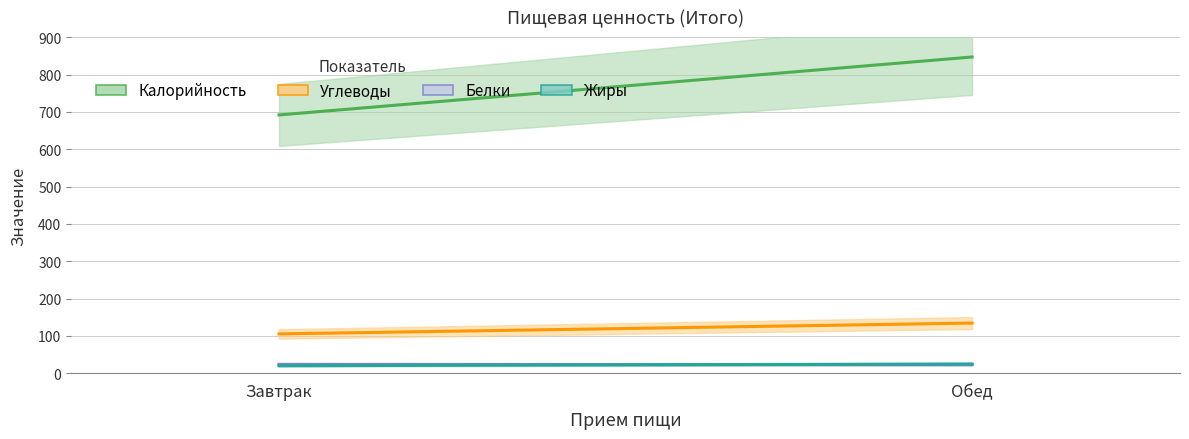

How many lines are shown in the chart?

4